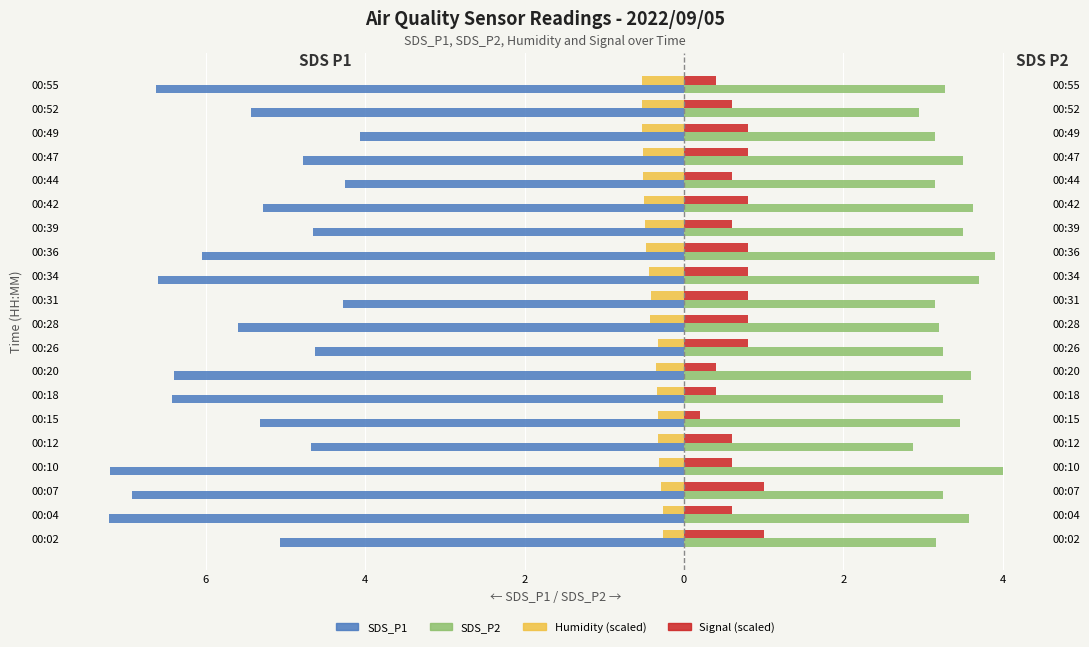

Count the Signal (scaled) values in the range 0 to 1.

20